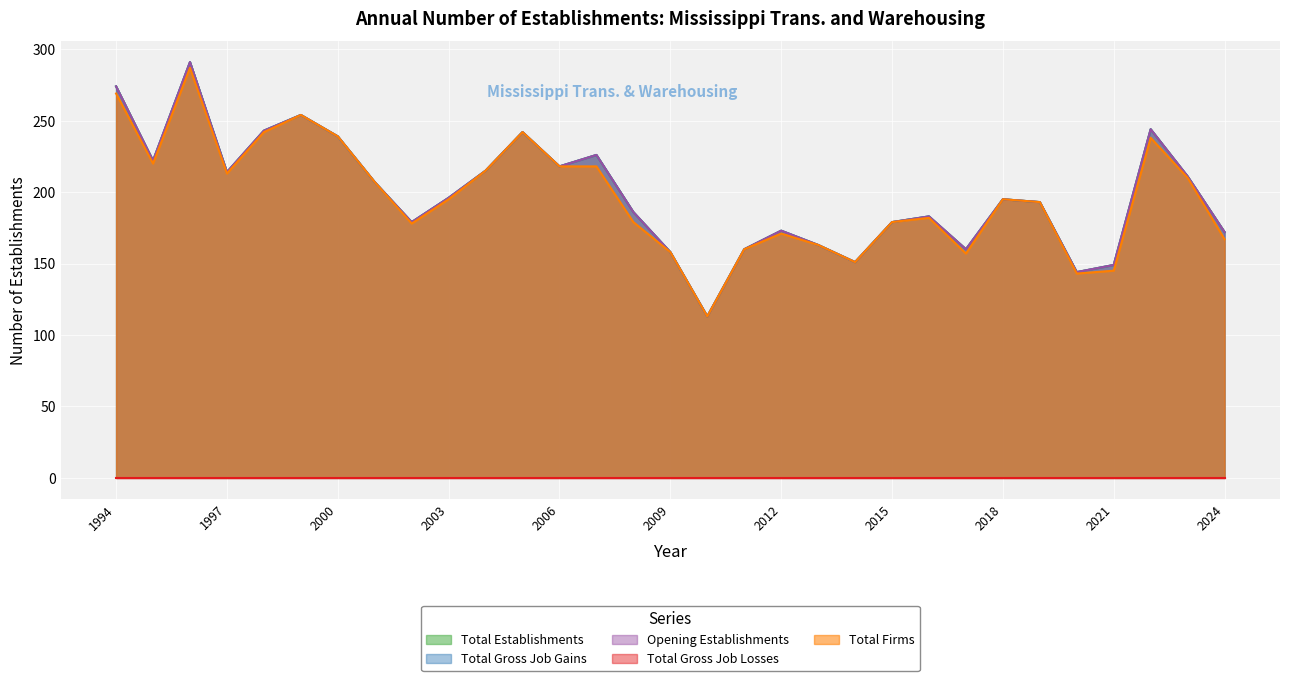

The value of Total Firms at 2024 is 167. True or false?

True